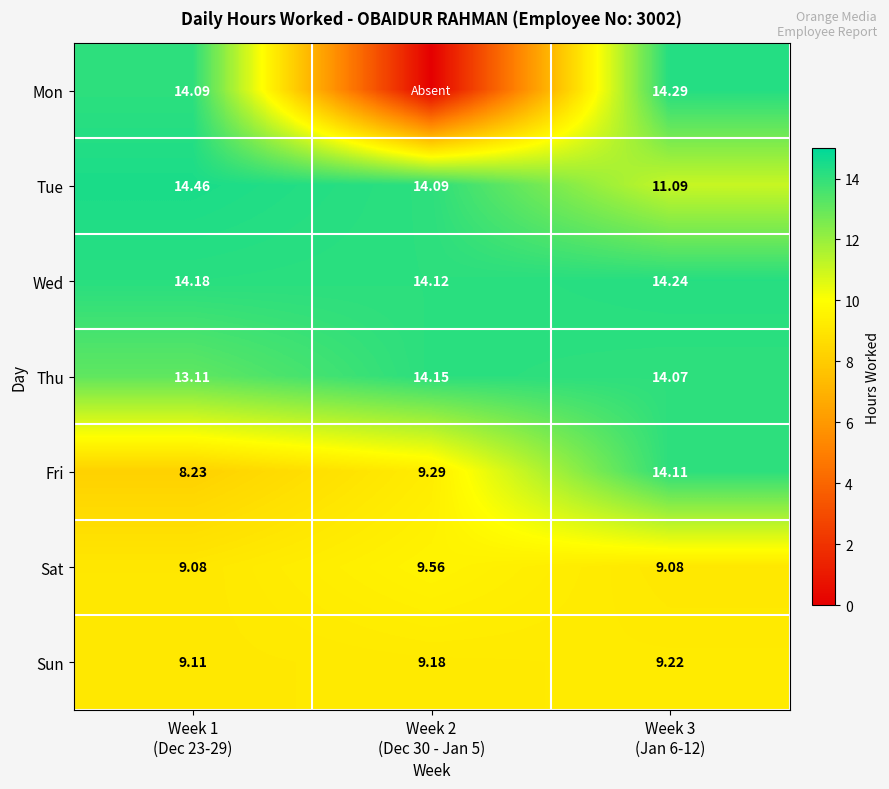

At which label is Wed closest to 14?

Week 2 (Dec 30 - Jan 5)